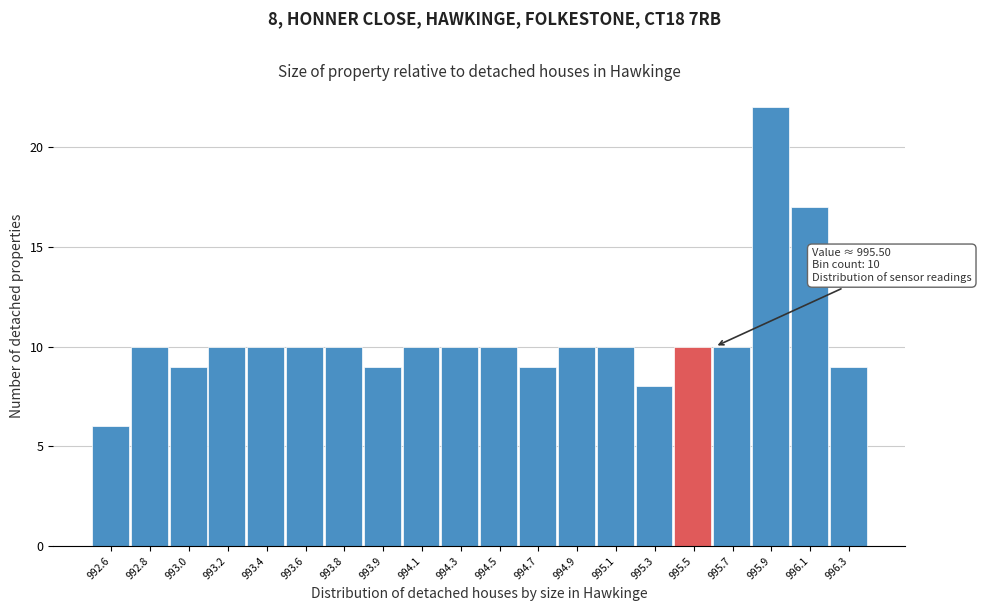

Reading left to right, what are all the values shown in this chart?

992.6=6	992.8=10	993.0=9	993.2=10	993.4=10	993.6=10	993.8=10	993.9=9	994.1=10	994.3=10	994.5=10	994.7=9	994.9=10	995.1=10	995.3=8	995.5=10	995.7=10	995.9=22	996.1=17	996.3=9